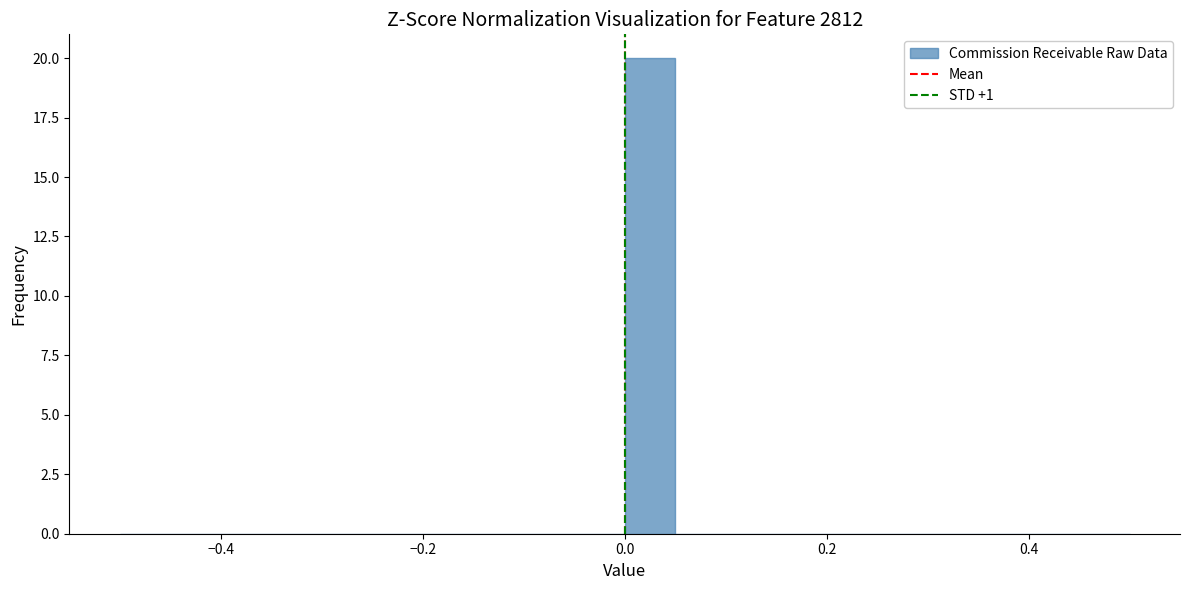

Around what value on the x-axis is the tallest bar? Give the approximate position of its centre, as read against the axis.

0.02